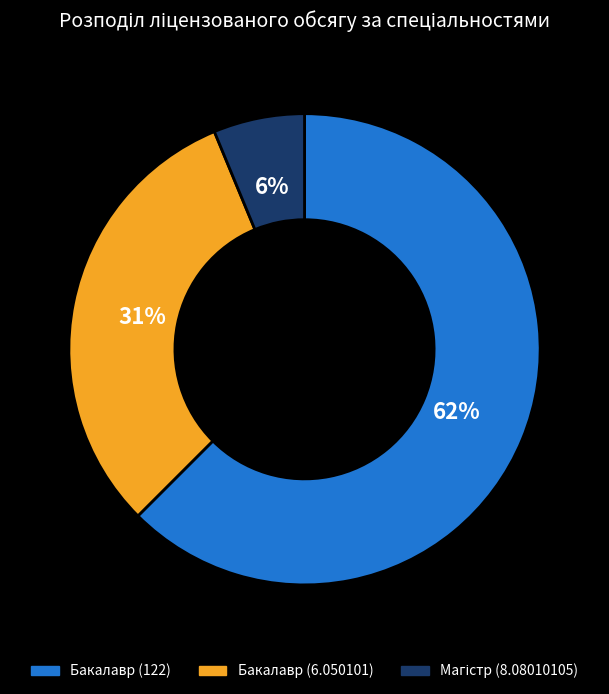

Is Бакалавр (6.050101) the majority of the pie?

No